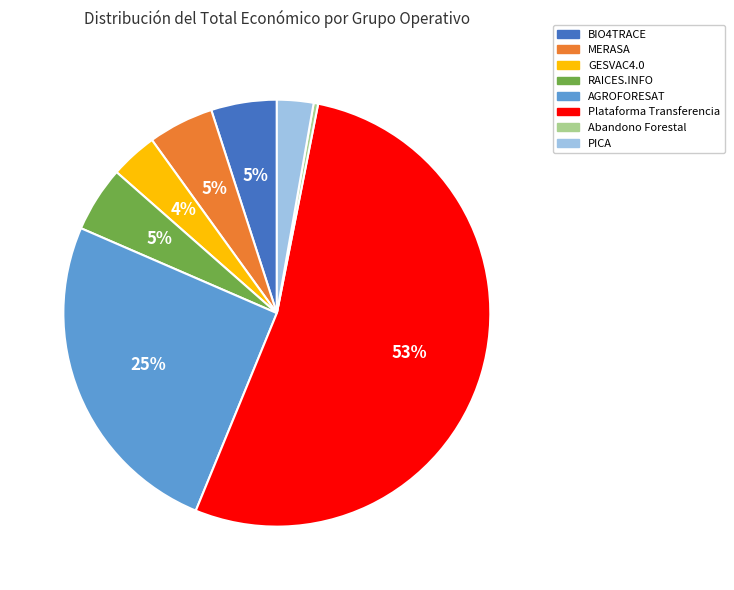

How many slices are in this pie chart?

8